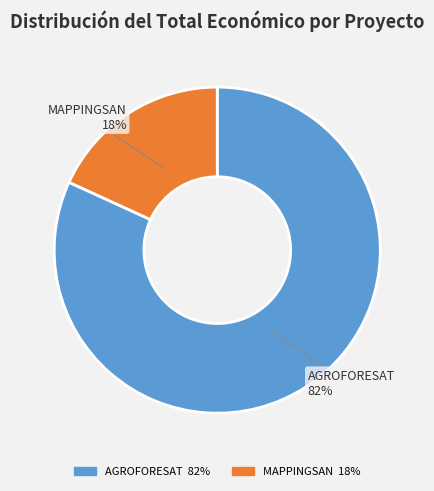

Does MAPPINGSAN represent more than half of the total?

No